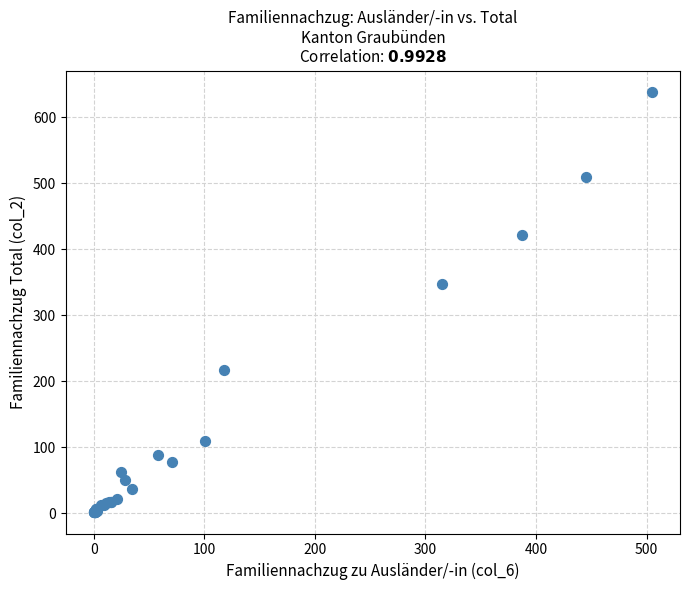

What Y value in the scatter plot is closest to 320?

347